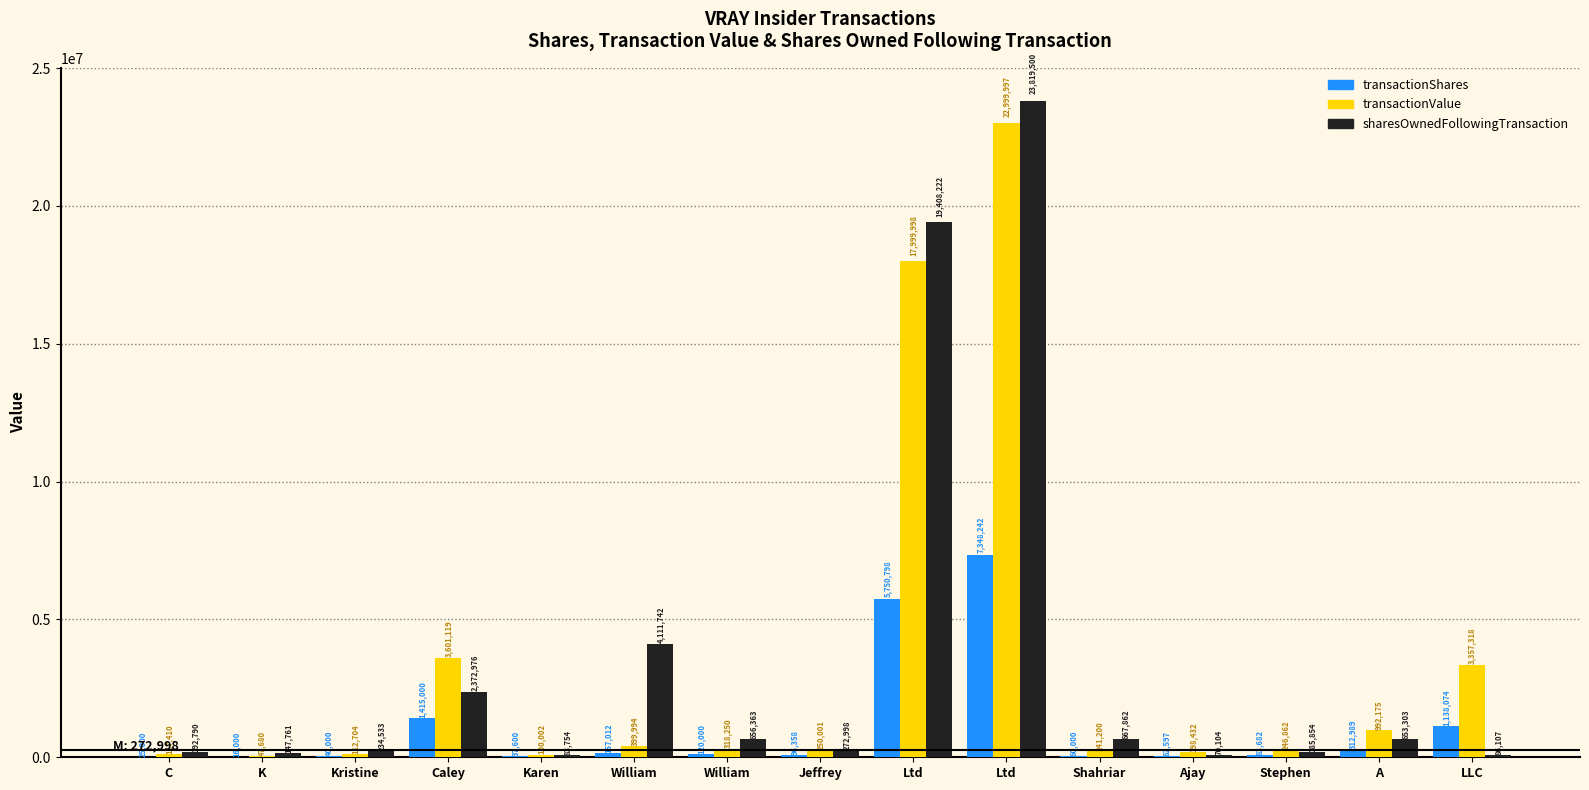

How many groups of bars are there?

15